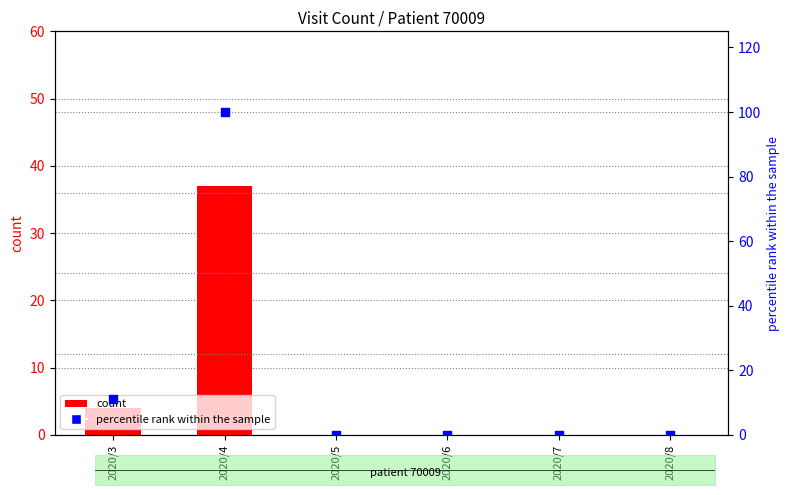

Is the value of count at 2020/3 greater than the value of percentile rank within the sample at 2020/7?

Yes